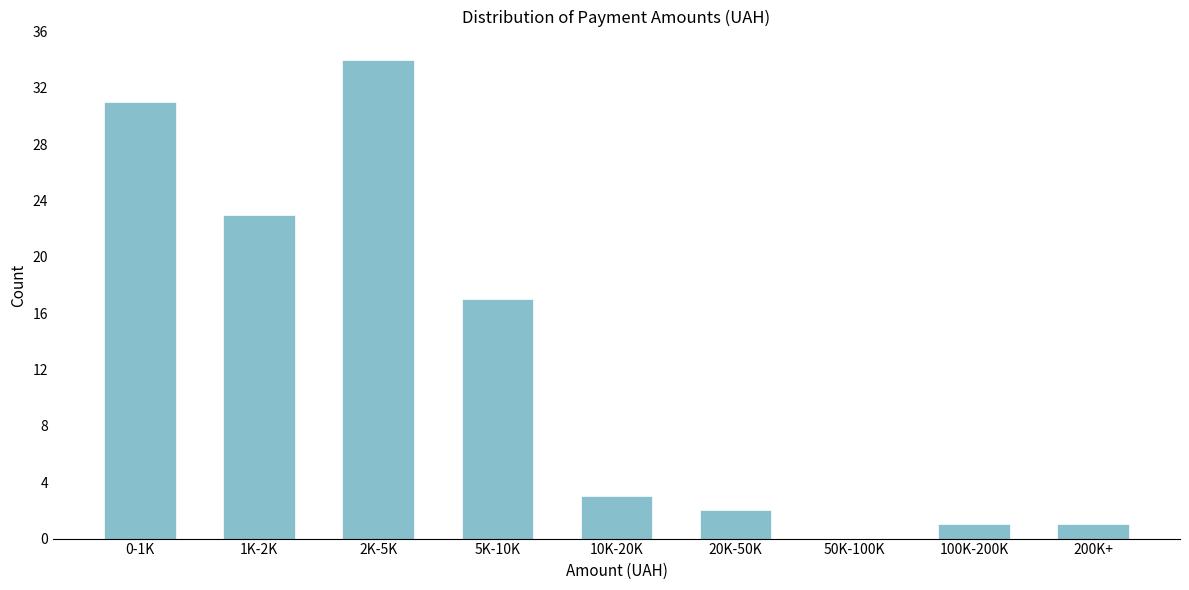

Reading left to right, extract all data points from this chart.

0-1K=31	1K-2K=23	2K-5K=34	5K-10K=17	10K-20K=3	20K-50K=2	50K-100K=0	100K-200K=1	200K+=1